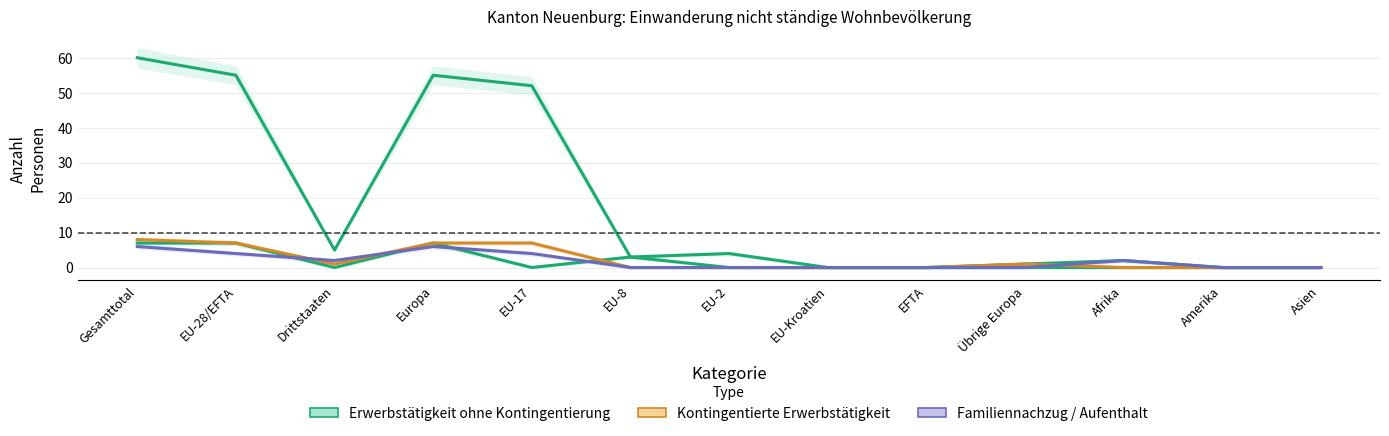

Which has a higher value, Amerika or EU-17?

EU-17